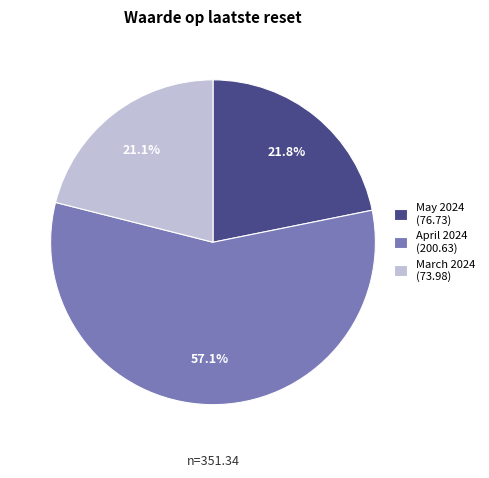

Combined, do May 2024 (76.73) and March 2024 (73.98) account for over 50%?

No